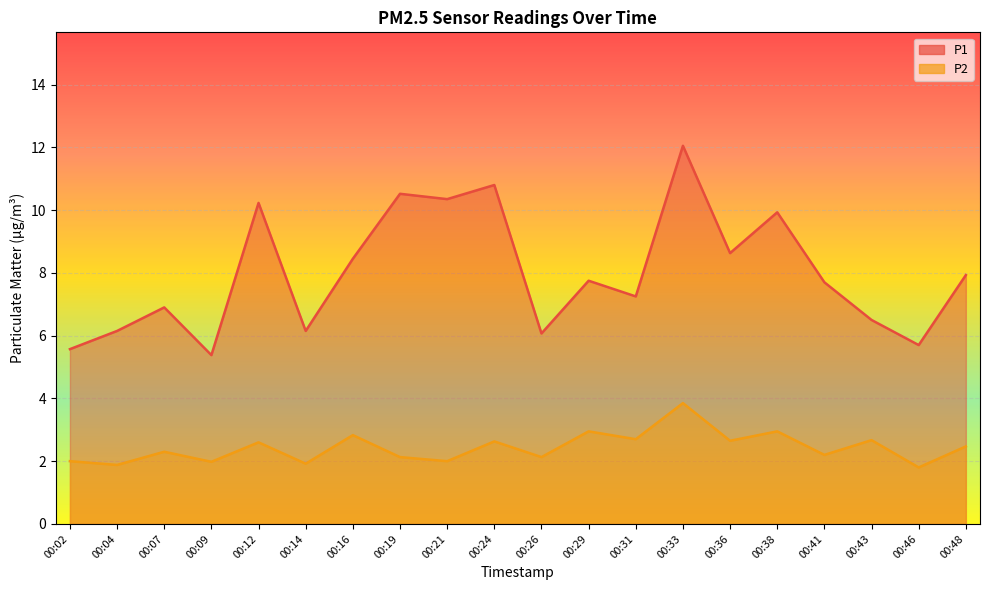

The P2 series shows 3.8 at 00:19. True or false?

False